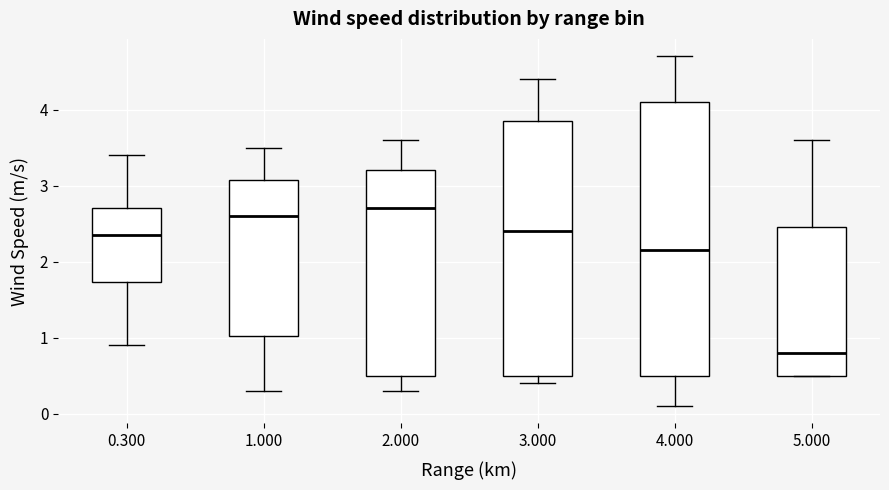

Reading left to right, read every box against the y-axis: the position of its median line, the range the box covers, and the ends of its whiskers. The values are not printed on the chart, so give them approximately, as read against the axis.

0.300: median 2.4, box 1.7 to 2.7, whiskers 0.9 to 3.4
1.000: median 2.6, box 1.0 to 3.1, whiskers 0.3 to 3.5
2.000: median 2.7, box 0.5 to 3.2, whiskers 0.3 to 3.6
3.000: median 2.4, box 0.5 to 3.9, whiskers 0.4 to 4.4
4.000: median 2.2, box 0.5 to 4.1, whiskers 0.1 to 4.7
5.000: median 0.8, box 0.5 to 2.5, whiskers 0.5 to 3.6